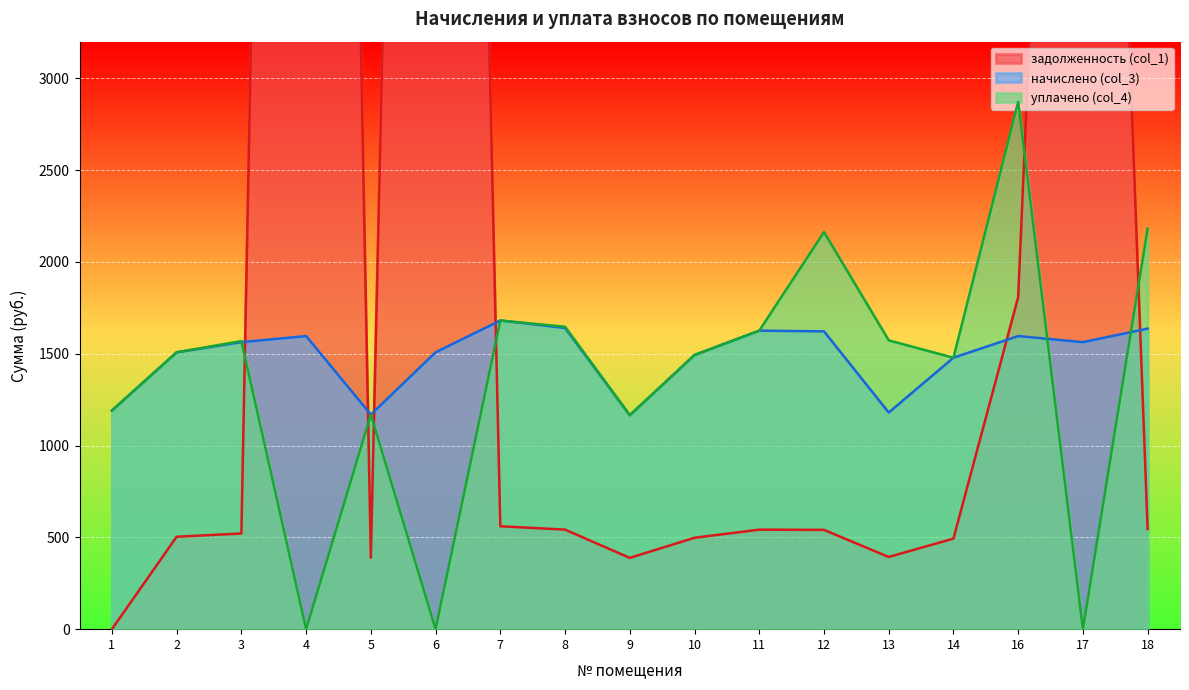

At which category is the sum across all series the highest?

4